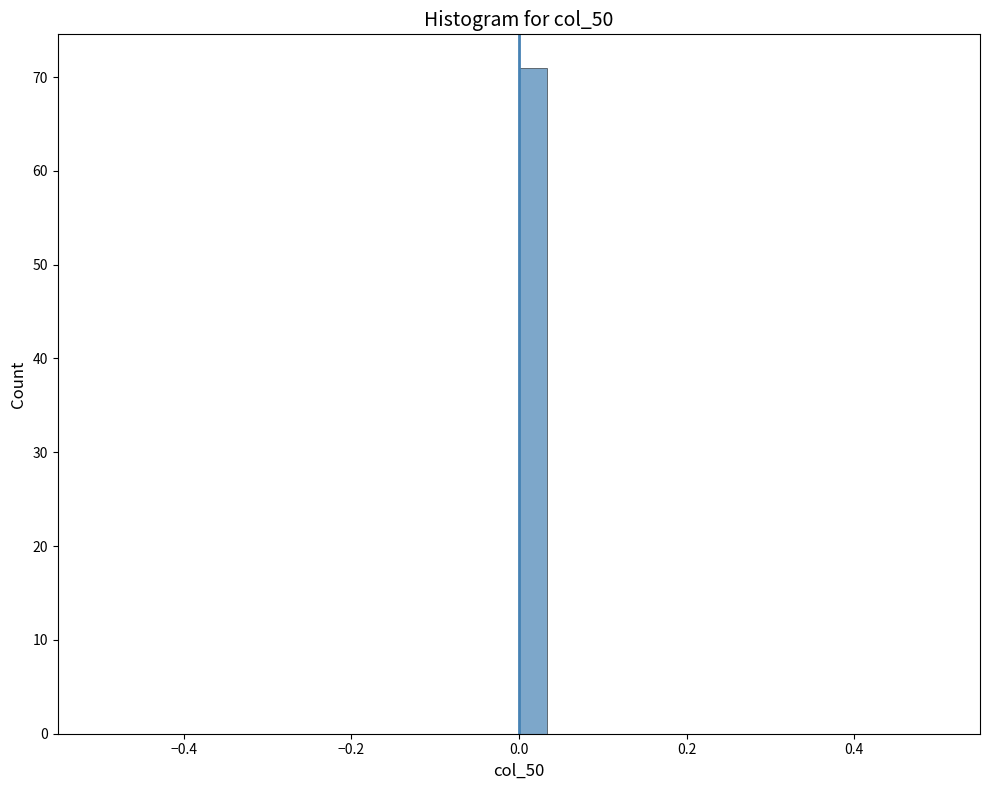

Around what value on the x-axis is the tallest bar? Give the approximate position of its centre, as read against the axis.

0.02